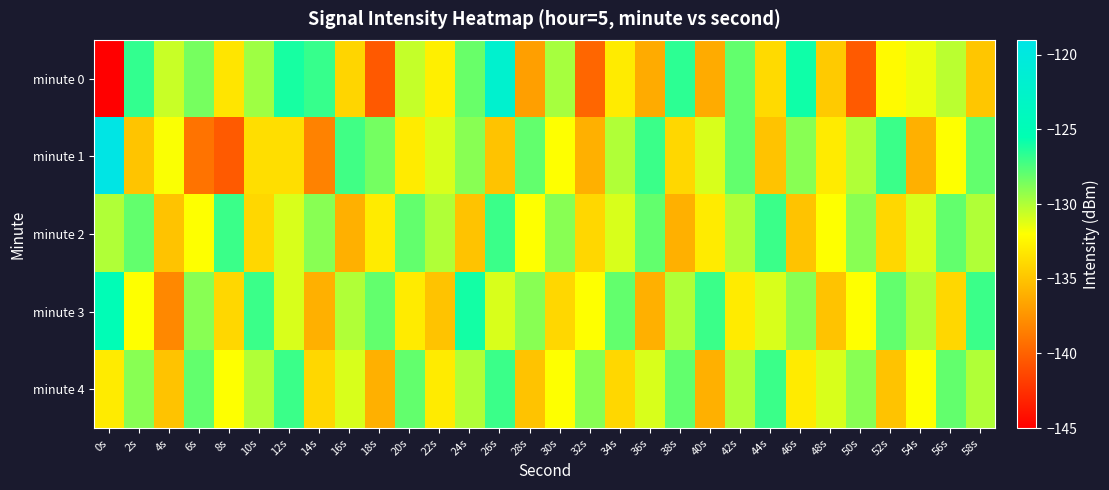

List the series in order of their peak value, highest first.

minute 1, minute 0, minute 3, minute 2, minute 4